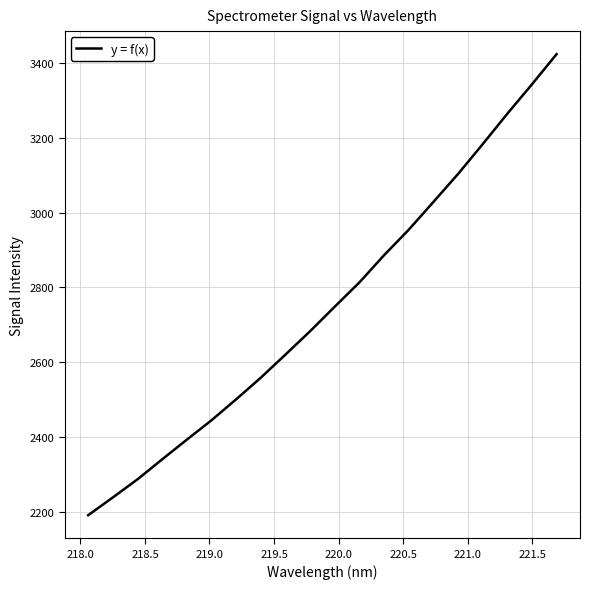

What is the smallest value displayed?

2190.5